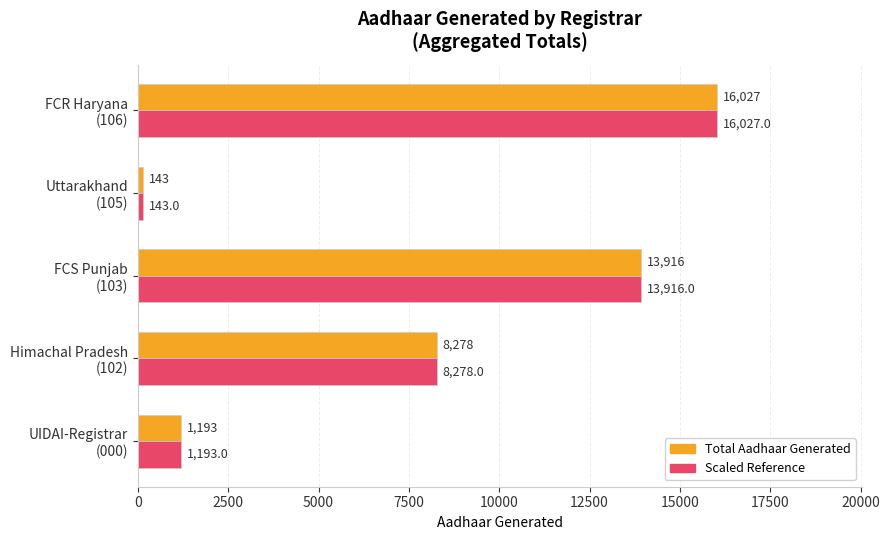

Which category has the highest value across all series?

FCR Haryana
(106)